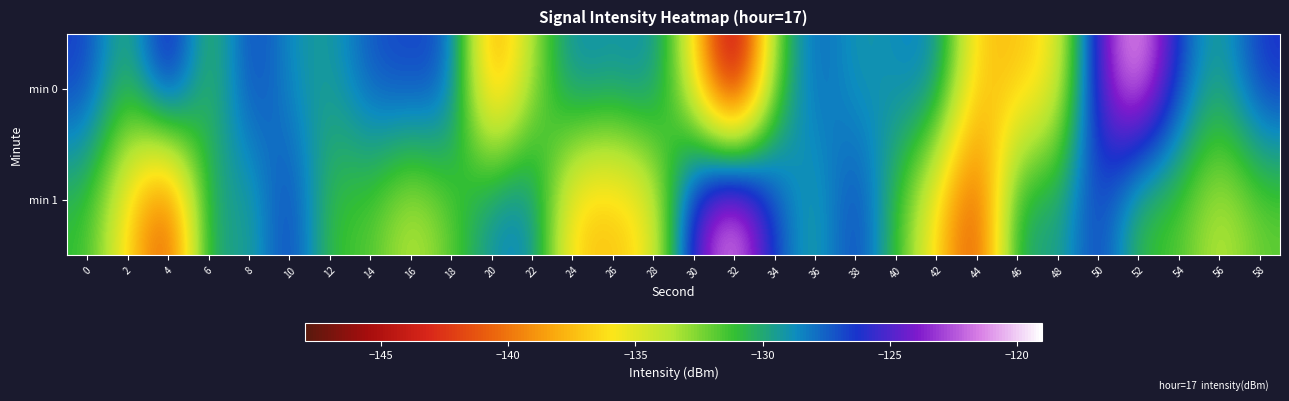

Rank the series at 8 from highest to lowest value.

min 0, min 1